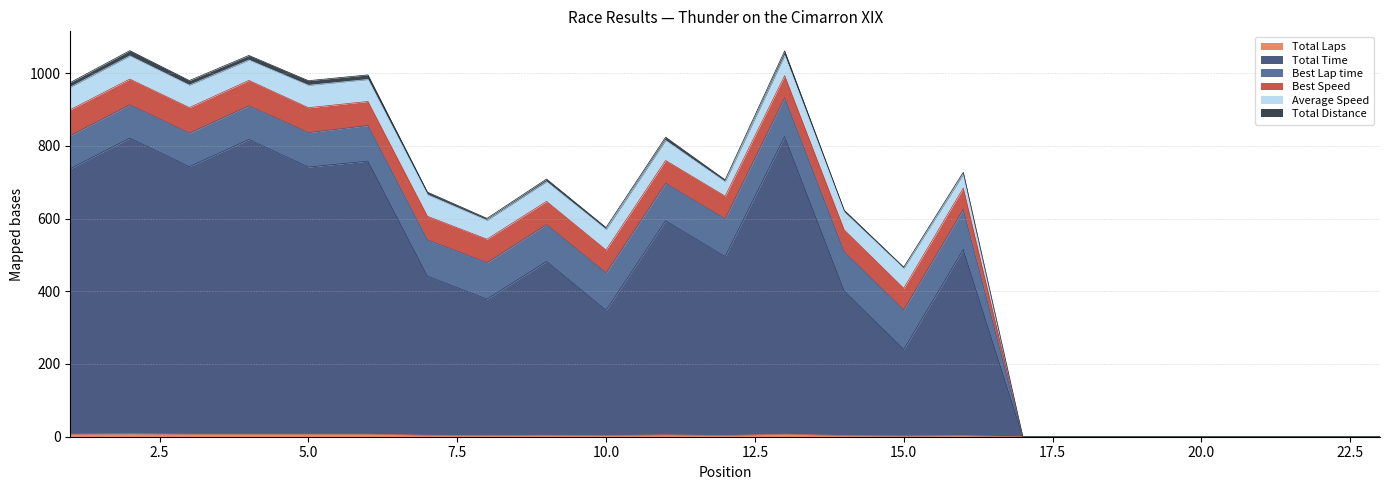

What is the value of the Best Lap time point at the 1st from the left?

91.0